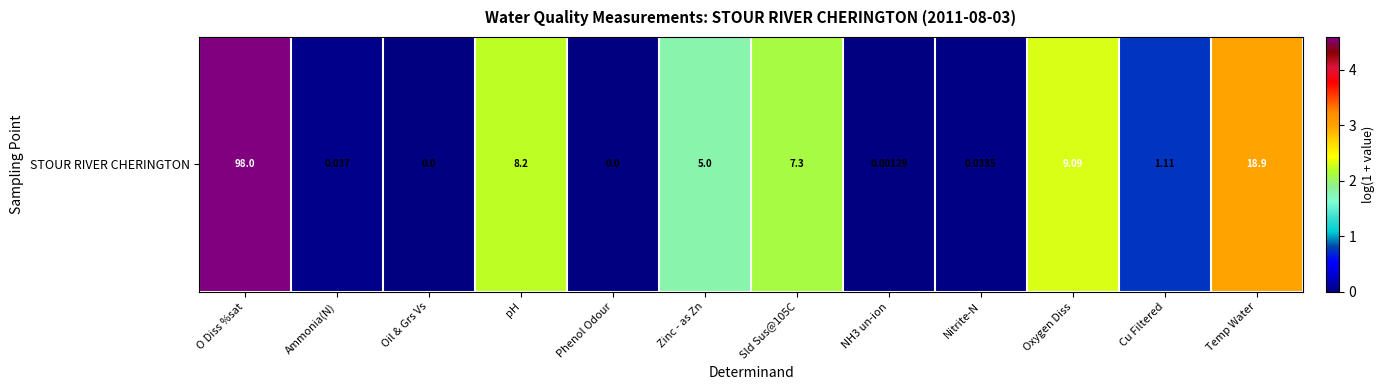

Reading left to right, what are all the values shown in this chart?

O Diss %sat=4.6	Ammonia(N)=0.0	Oil & Grs Vs=0.0	pH=2.2	Phenol Odour=0.0	Zinc - as Zn=1.8	Sld Sus@105C=2.1	NH3 un-ion=0.0	Nitrite-N=0.0	Oxygen Diss=2.3	Cu Filtered=0.7	Temp Water=3.0